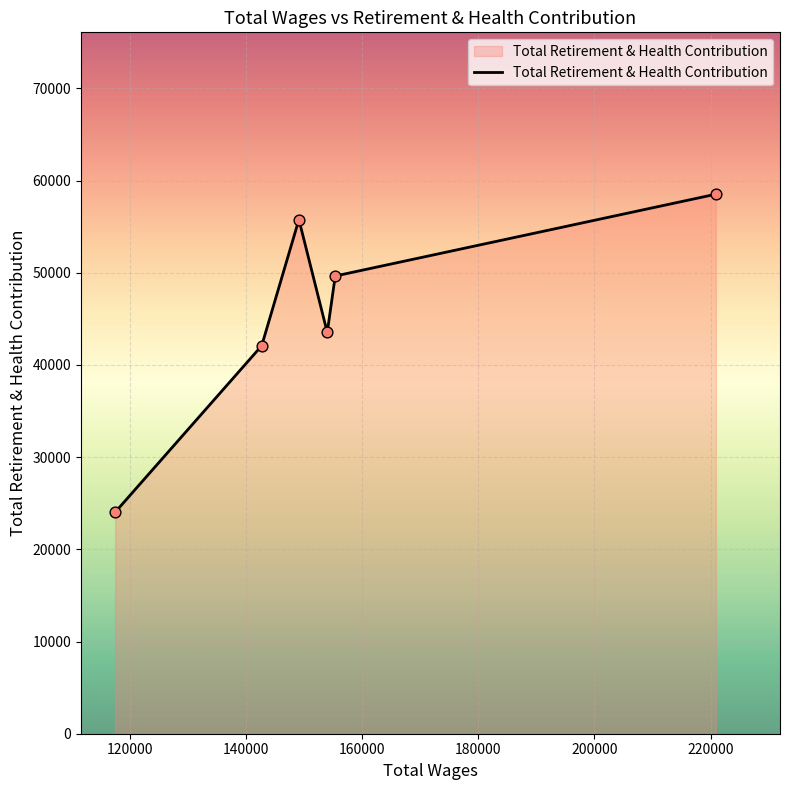

What is the average value?

45592